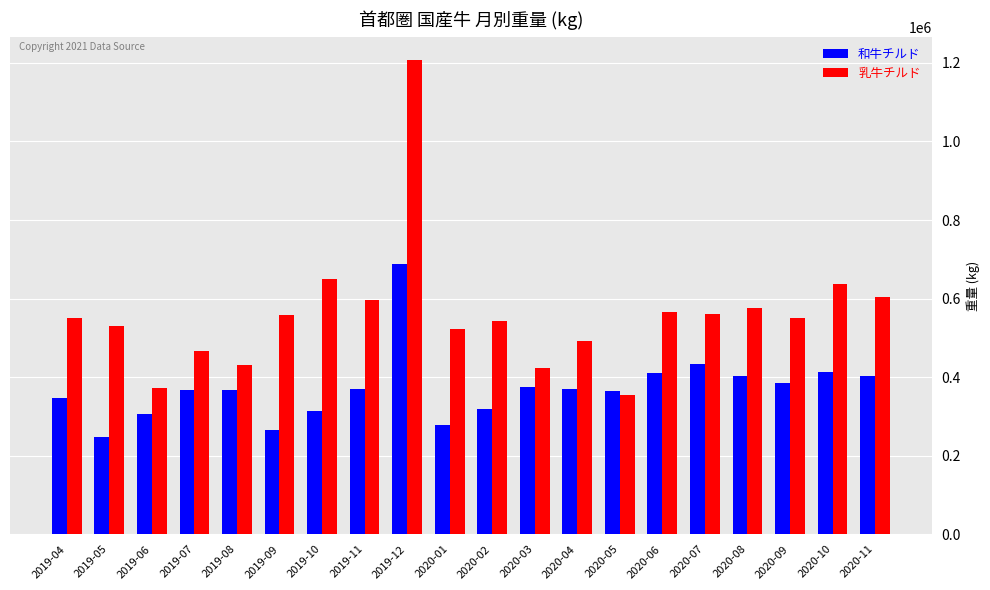

List the series in order of their overall mean, highest first.

乳牛チルド, 和牛チルド